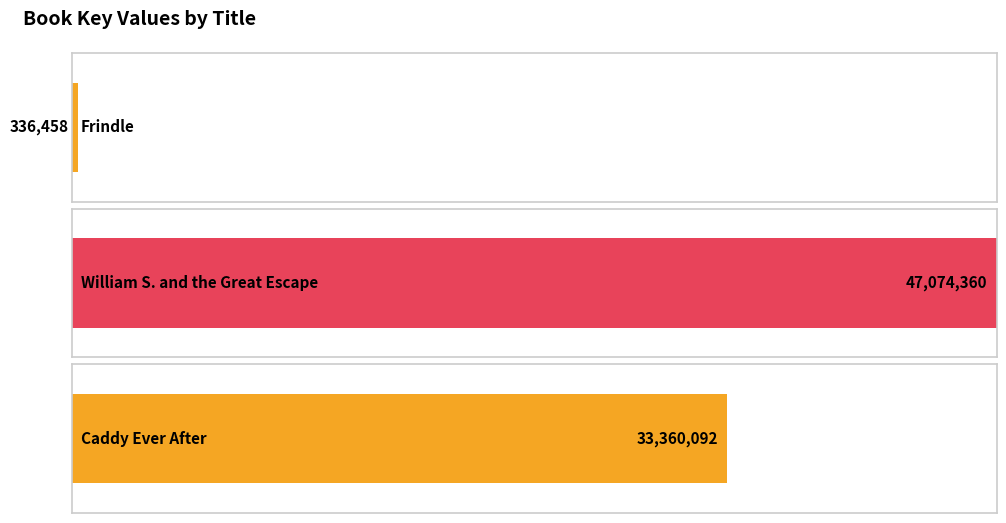

What is the change in value from William S. and the Great Escape to Caddy Ever After?

-13714268